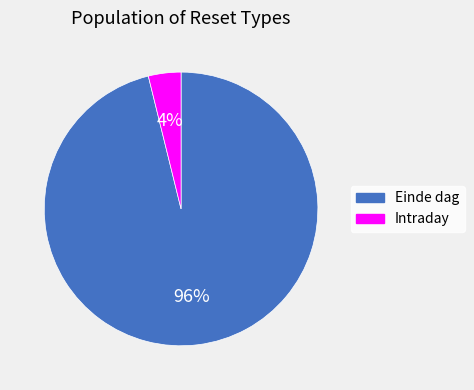

To the nearest percent, what is the average slice percentage?

50%